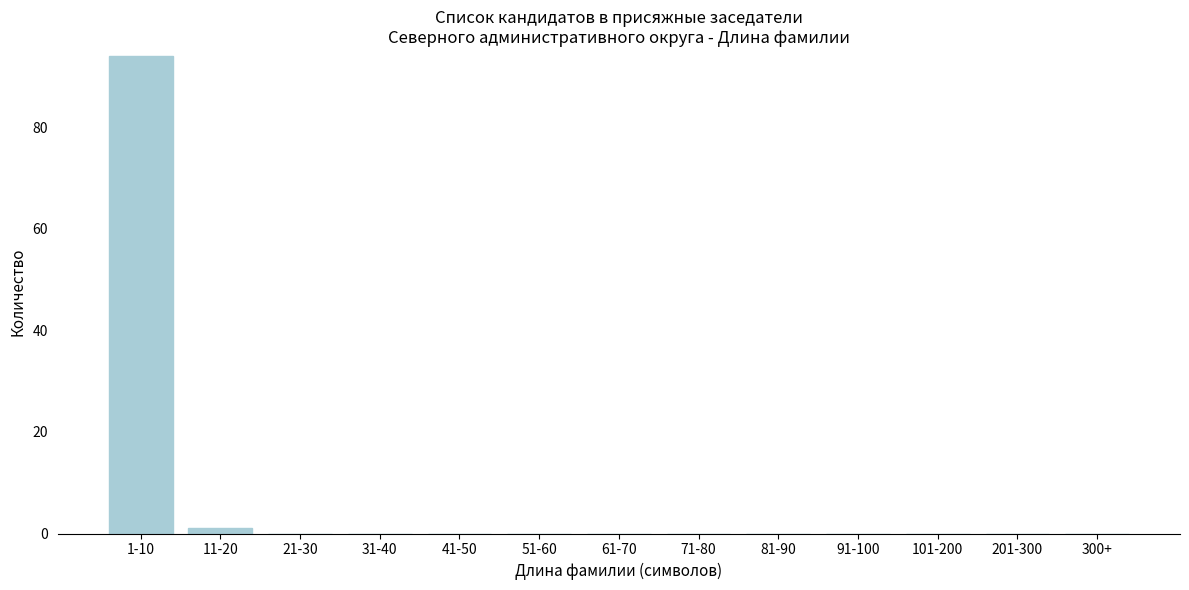

Reading left to right, what are all the values shown in this chart?

1-10=94	11-20=1	21-30=0	31-40=0	41-50=0	51-60=0	61-70=0	71-80=0	81-90=0	91-100=0	101-200=0	201-300=0	300+=0